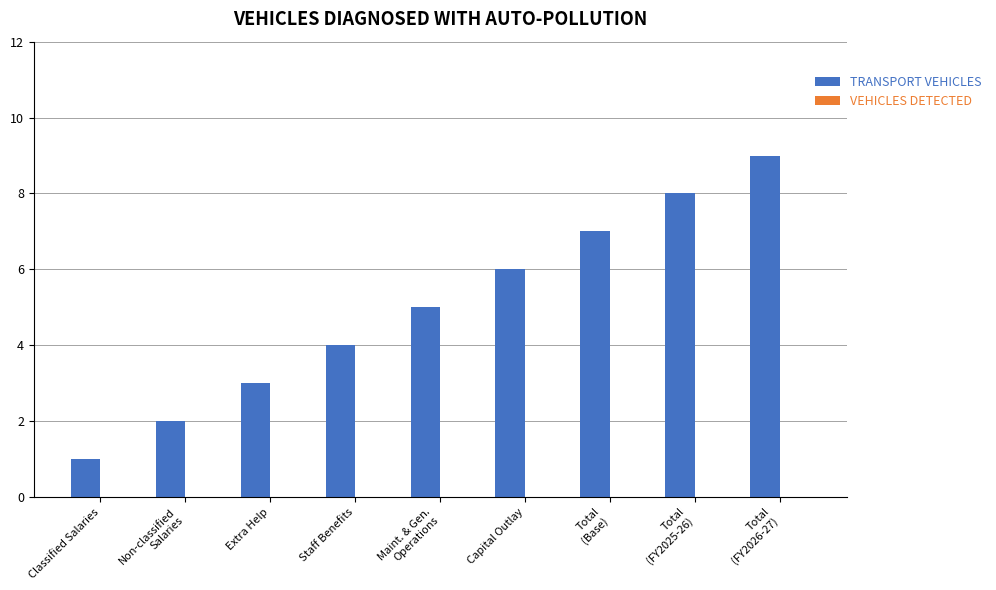

What is the label of the 8th bar from the left?

Total
(FY2025-26)